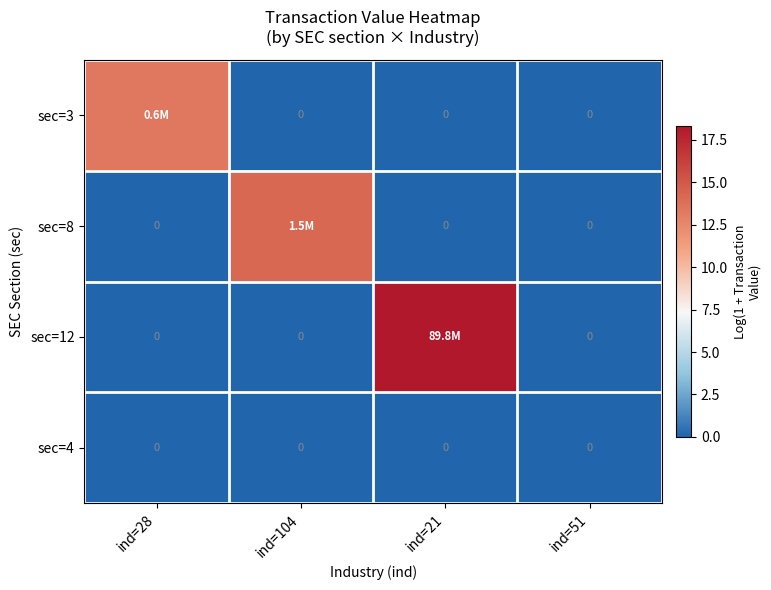

At which label does sec=4 reach its minimum?

ind=28